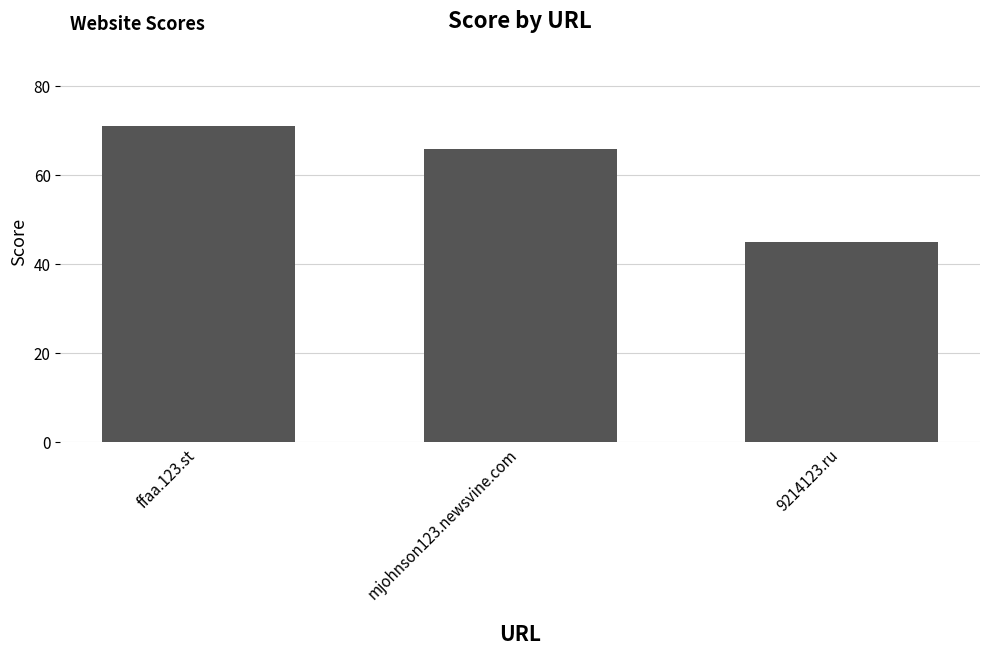

At which label does the data first exceed 66?

ffaa.123.st